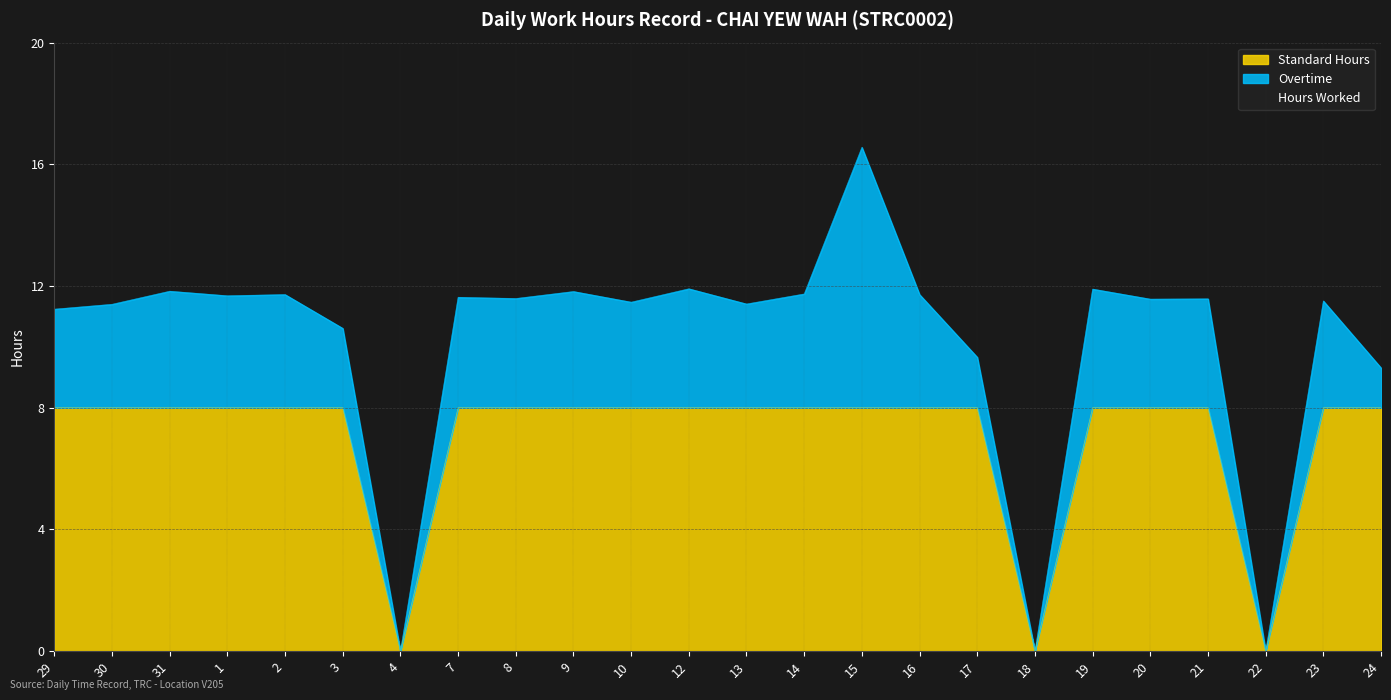

At which category is the sum across all series the highest?

15